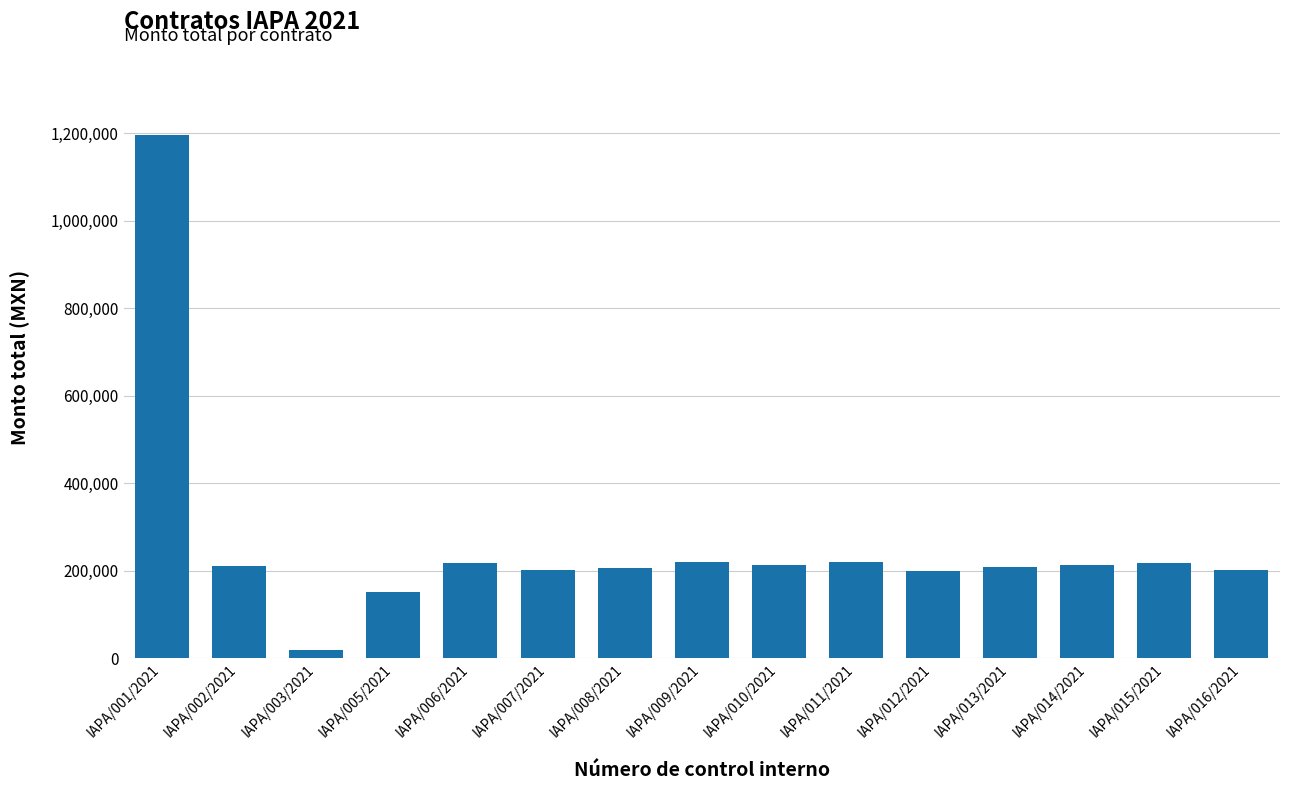

Which has a higher value, IAPA/015/2021 or IAPA/007/2021?

IAPA/015/2021